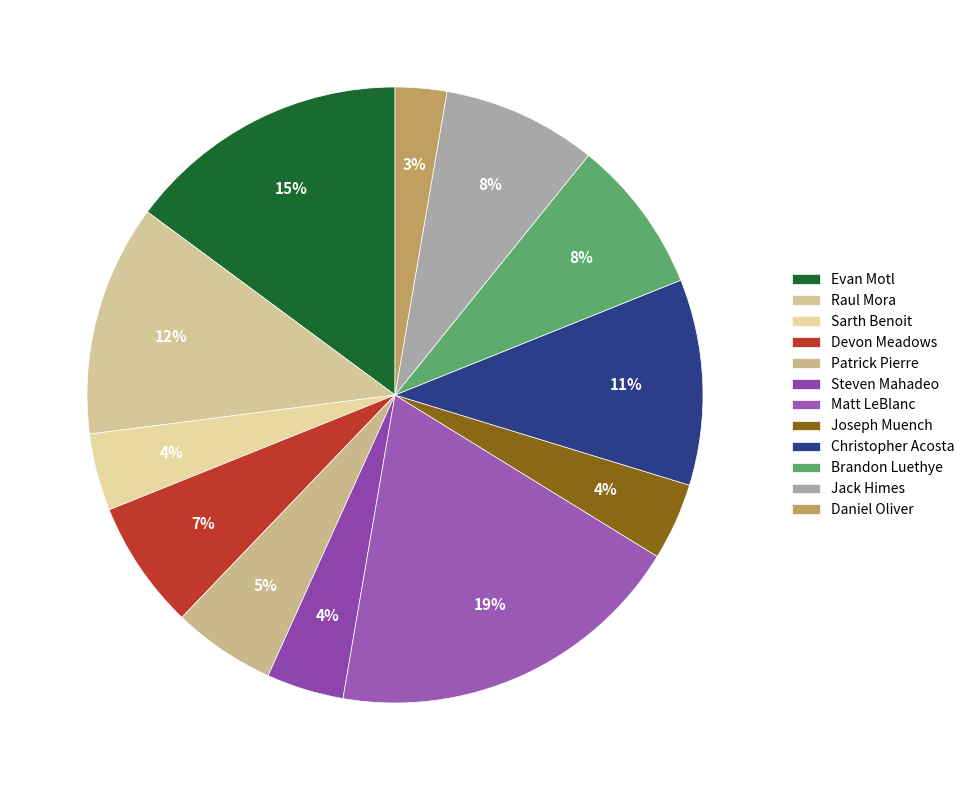

To the nearest percent, what is the difference between the largest and smallest slice percentages?

16%